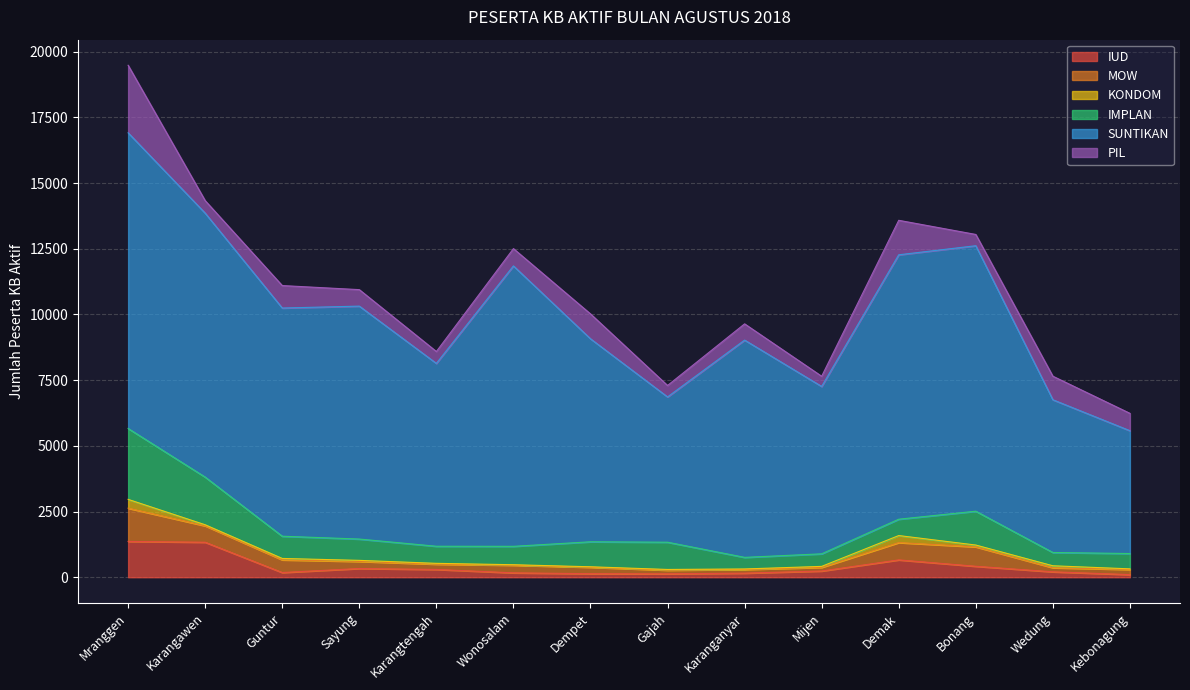

True or false: PIL has more than 1 points higher than both neighbors.

True